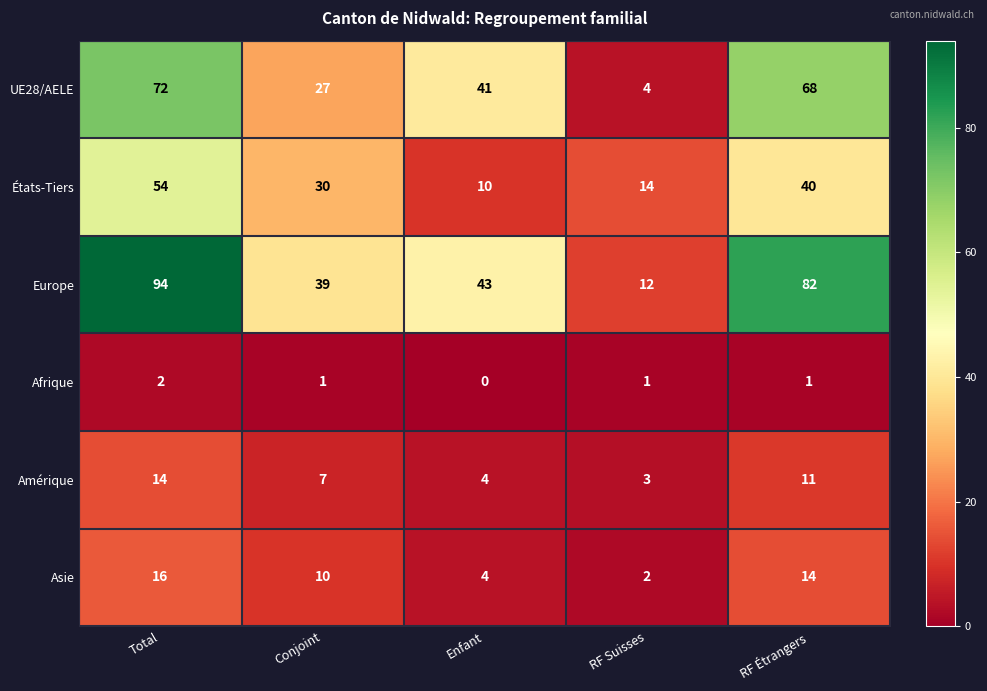

Rank the categories by Europe value from highest to lowest.

Total, RF Étrangers, Enfant, Conjoint, RF Suisses